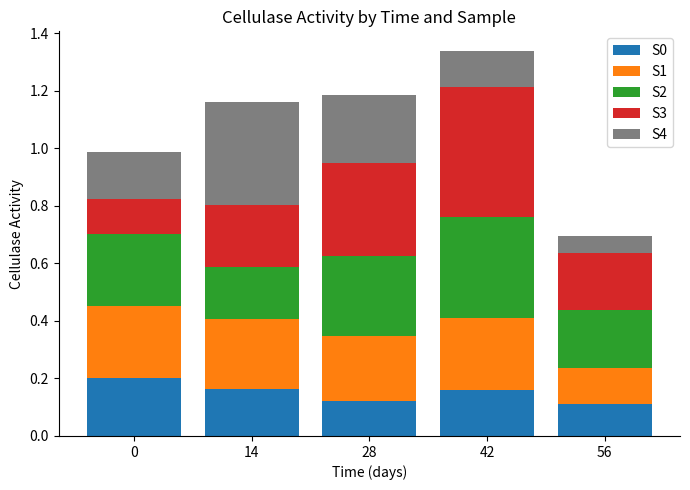

What are all the series names shown in the legend?

S0, S1, S2, S3, S4